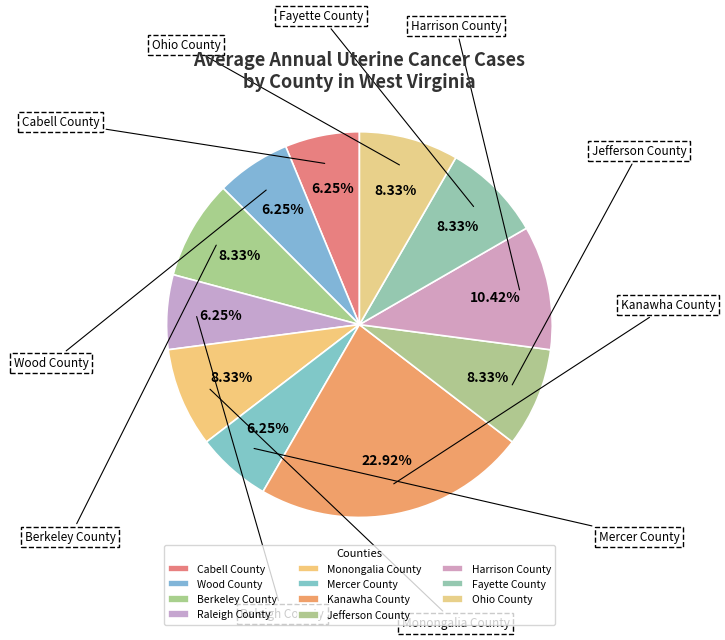

Is there a majority slice in this chart?

No